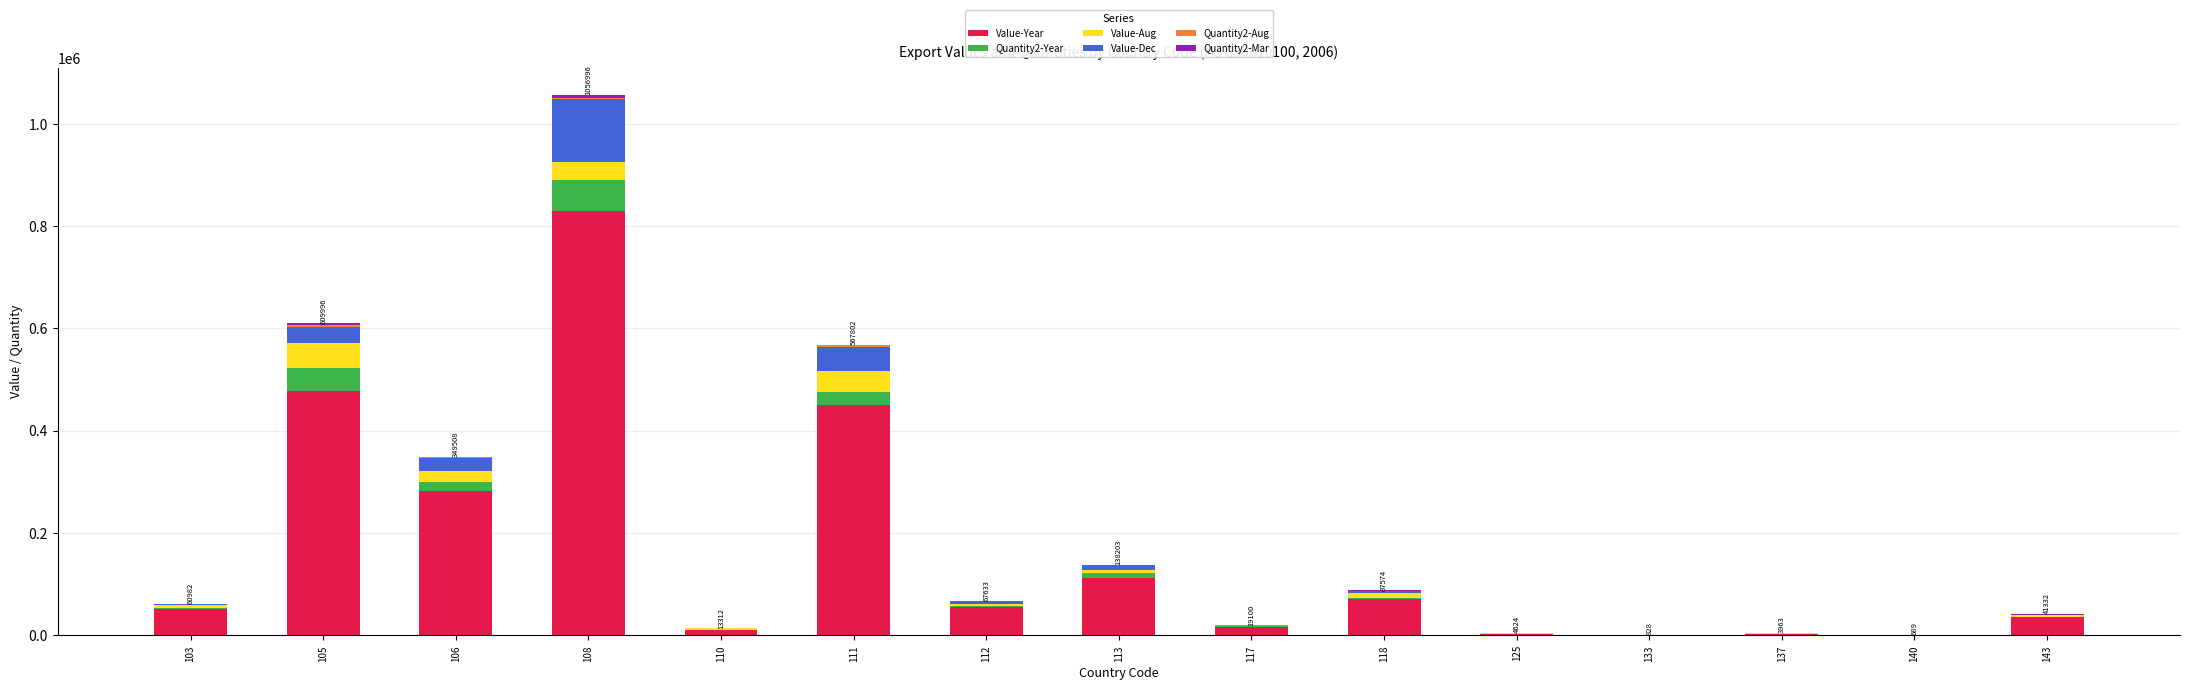

At which category is the sum across all series the highest?

108